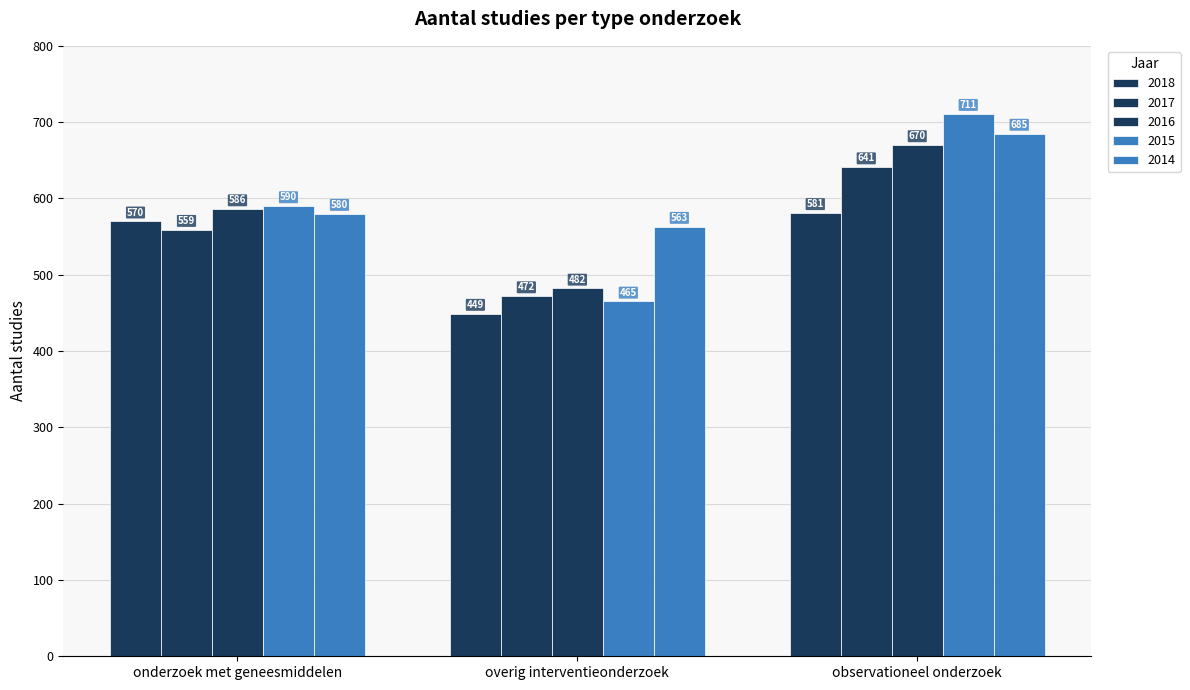

What is the spread (max minus min) of values at overig interventieonderzoek?

114